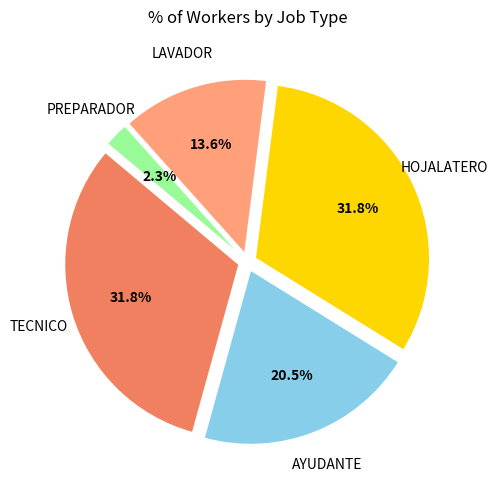

How many slices are in this pie chart?

5